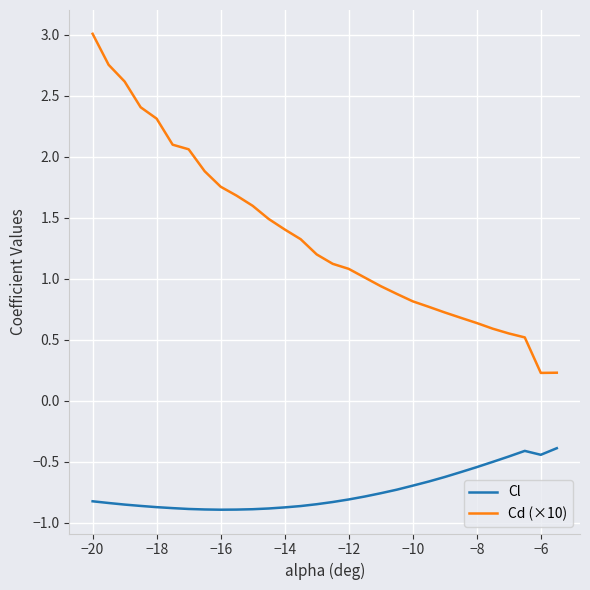

Which series has the largest range (max minus min)?

Cd (×10)